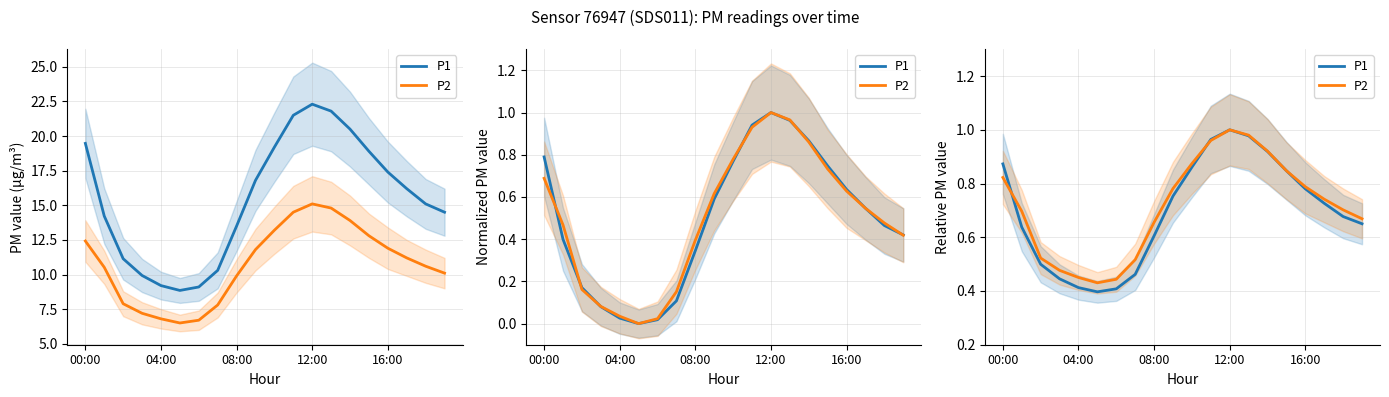

True or false: P1 has a value of 0.9 at 14.

True